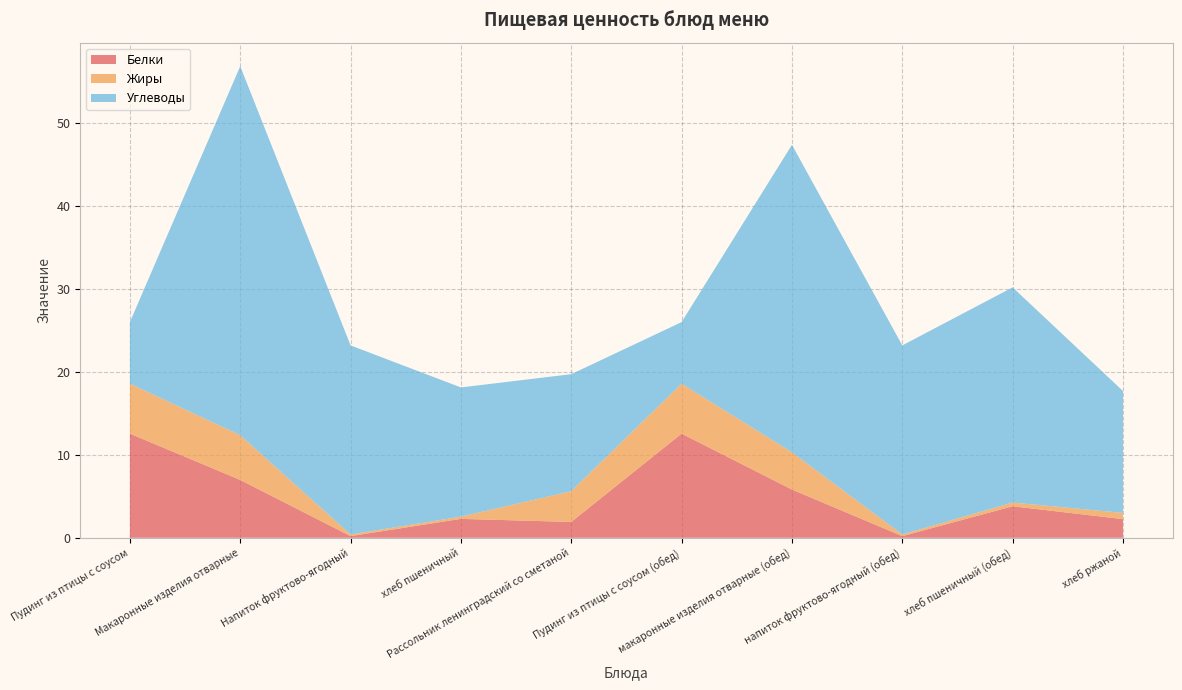

What is the highest value of the Белки series?

12.6